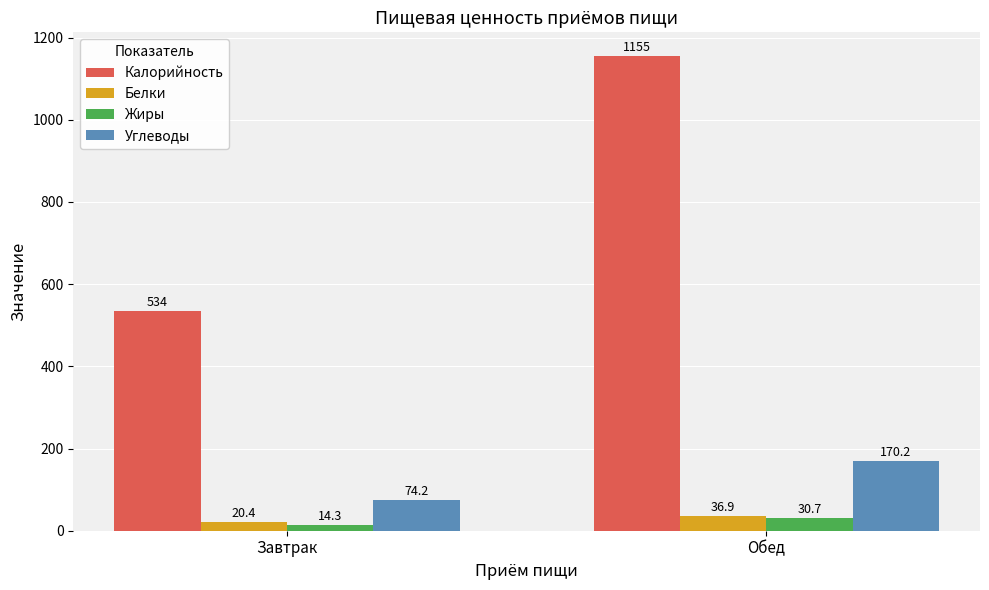

How many data points does each series have?

2